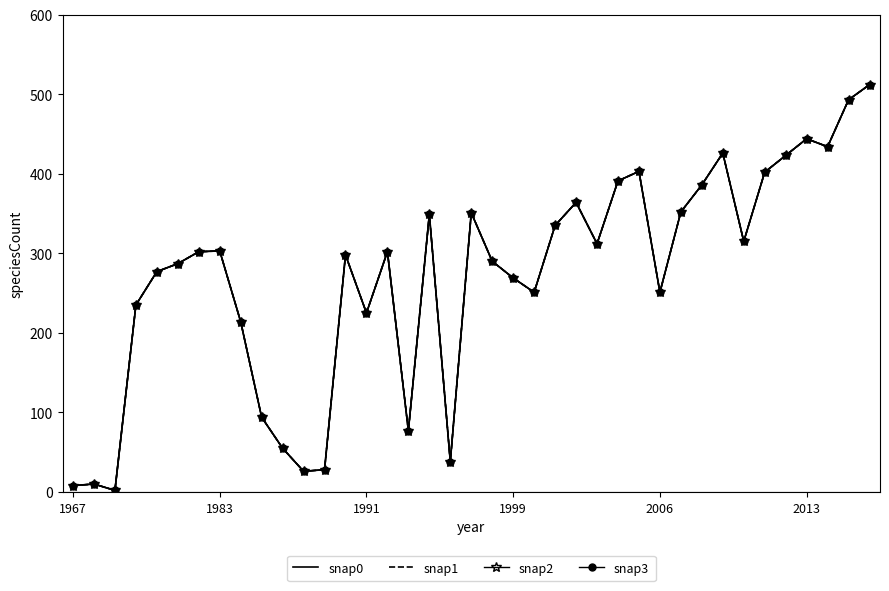

Reading left to right, extract all data points from this chart.

snap0: 8	10	2	235	277	287	302	303	214	94	55	26	28	298	225	302	77	349	38	351	290	269	251	335	364	312	391	403	251	352	386	426	315	402	423	444	434	493	512
snap1: 8	10	2	235	277	287	302	303	214	94	55	26	28	298	225	302	77	349	38	351	290	269	251	335	364	312	391	403	251	352	386	426	315	402	423	444	434	493	512
snap2: 8	10	2	235	277	287	302	303	214	94	55	26	28	298	225	302	77	349	38	351	290	269	251	335	364	312	391	403	251	352	386	426	315	402	423	444	434	493	512
snap3: 8	10	2	235	277	287	302	303	214	94	55	26	28	298	225	302	77	349	38	351	290	269	251	335	364	312	391	403	251	352	386	426	315	402	423	444	434	493	512